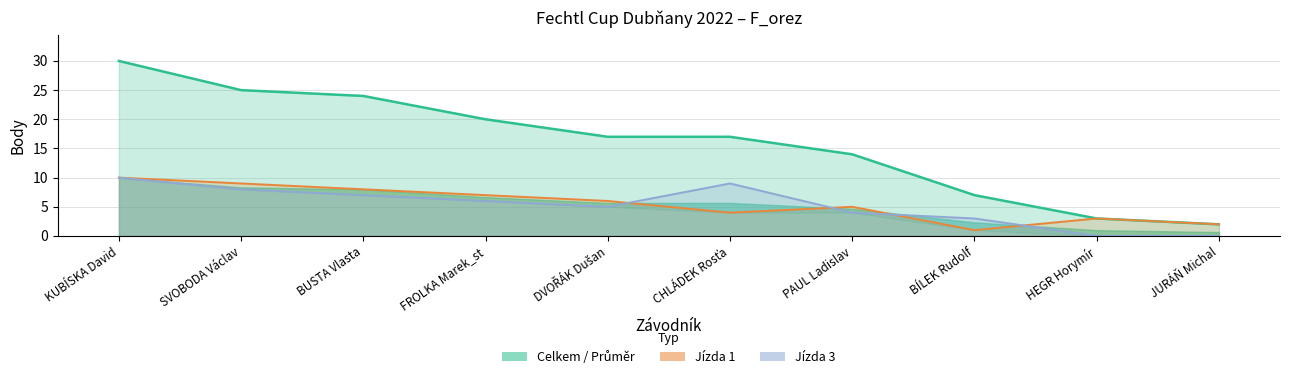

At which label does Jízda 3 first exceed 6?

KUBÍSKA David